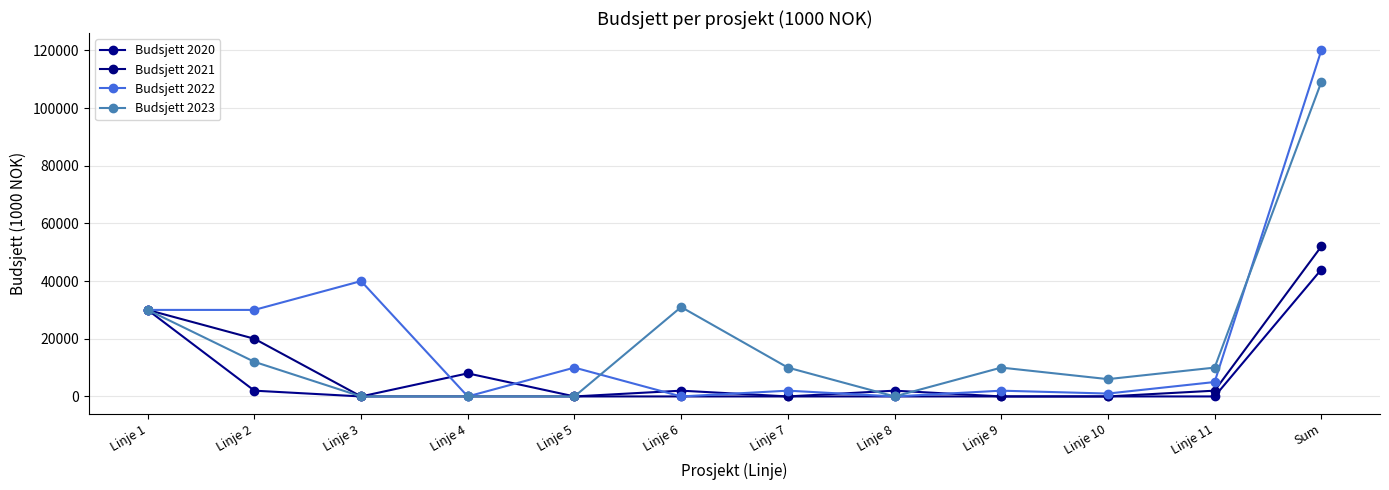

What is the spread (max minus min) of values at Linje 10?

6000